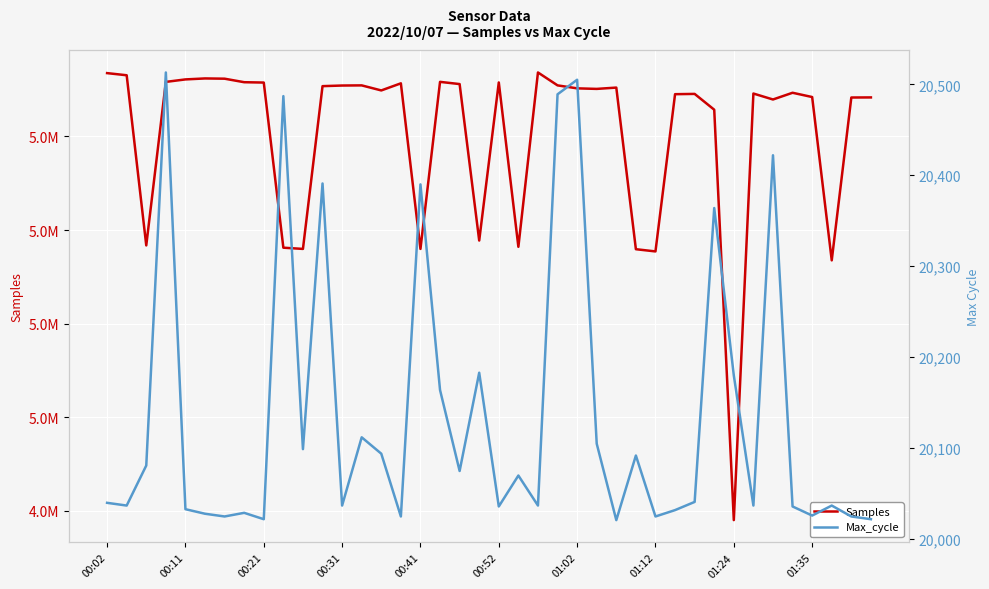

What is the label of the 3rd point from the right?

37